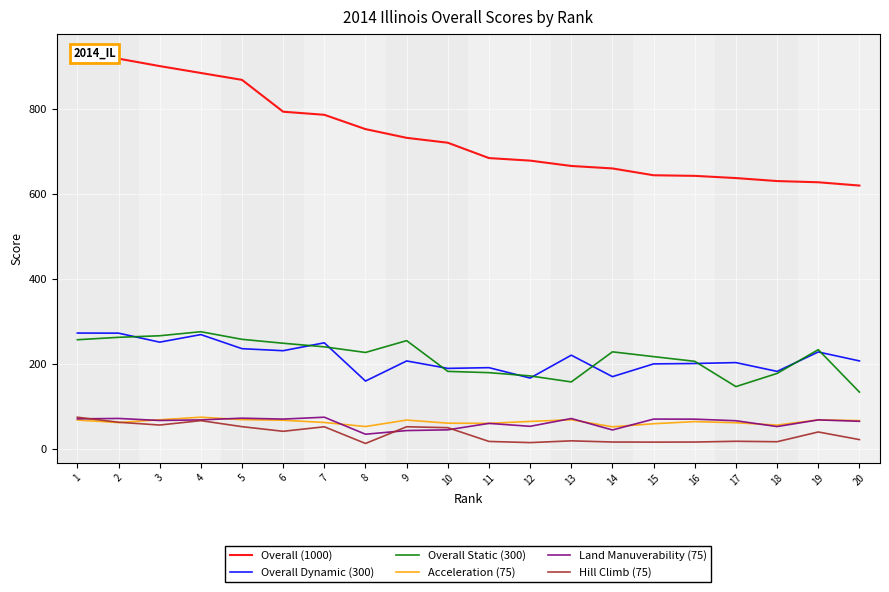

What is the difference between the second highest and minimum values in the Overall Dynamic (300) series?

112.7